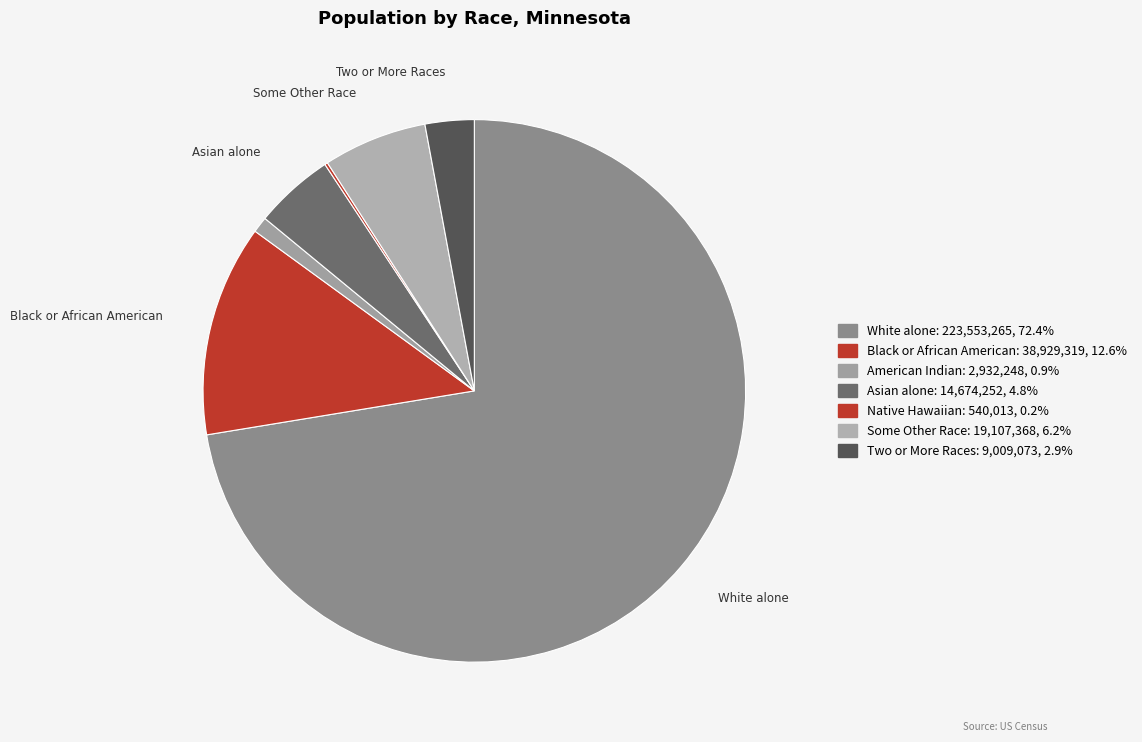

What is the smallest slice in the pie chart?

Native Hawaiian and Other Pacific